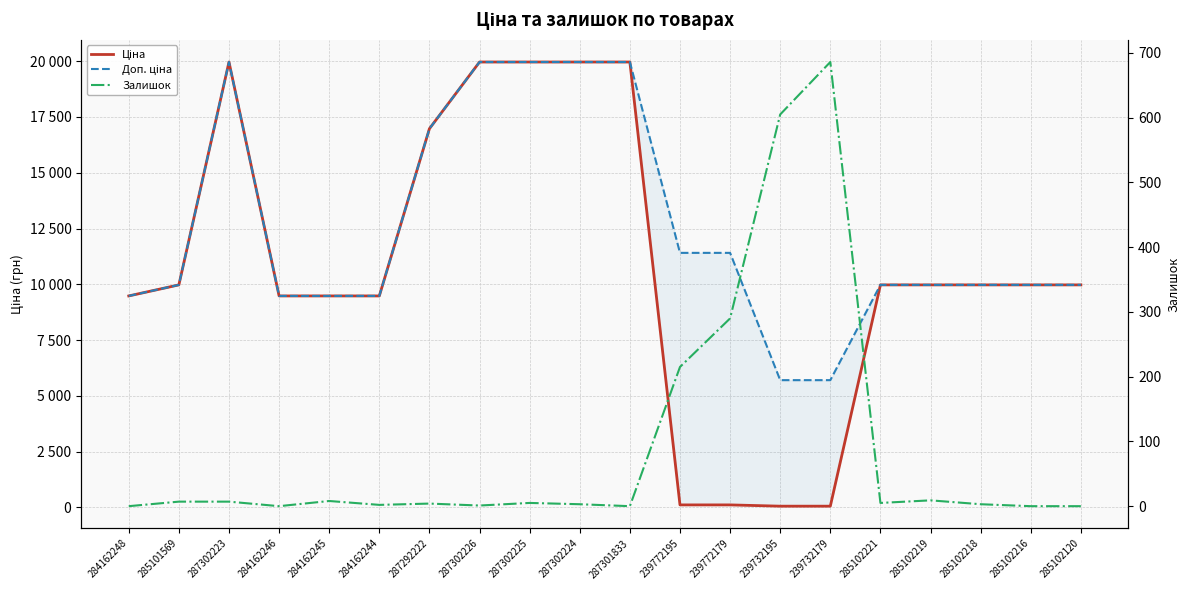

How many values in Залишок are above zero?

15